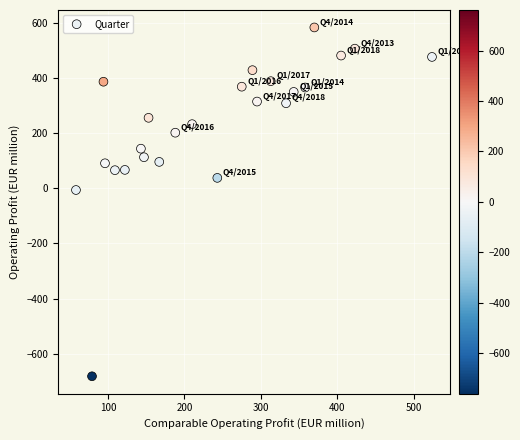

What is the range of X values (max minus min)?

466